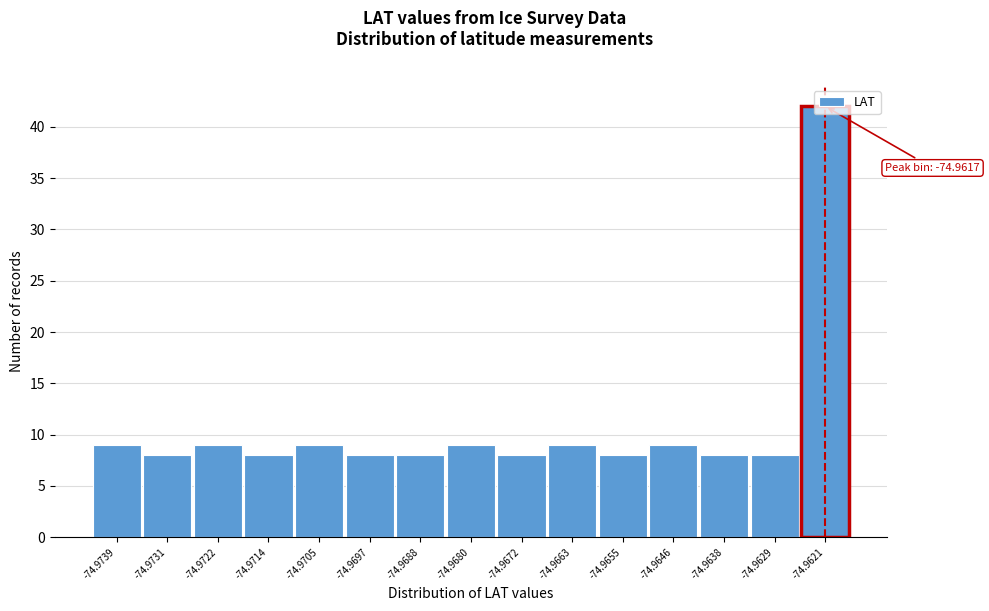

Which label corresponds to the largest value in the chart?

-74.9621